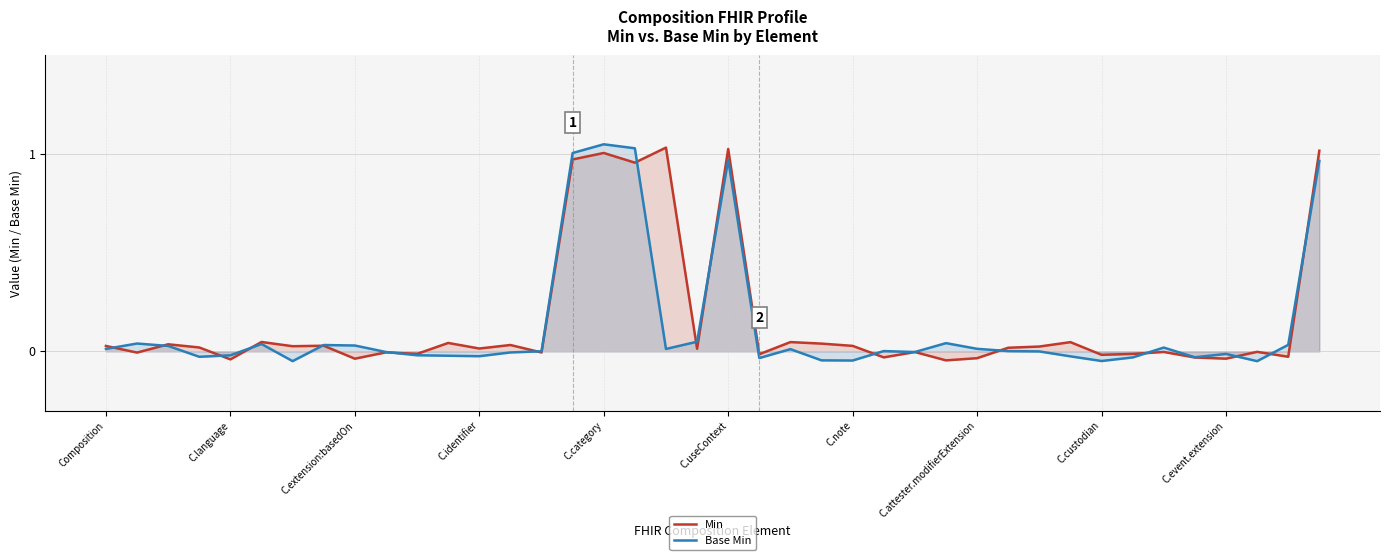

Between Composition and 26, which series saw the biggest shift?

Min